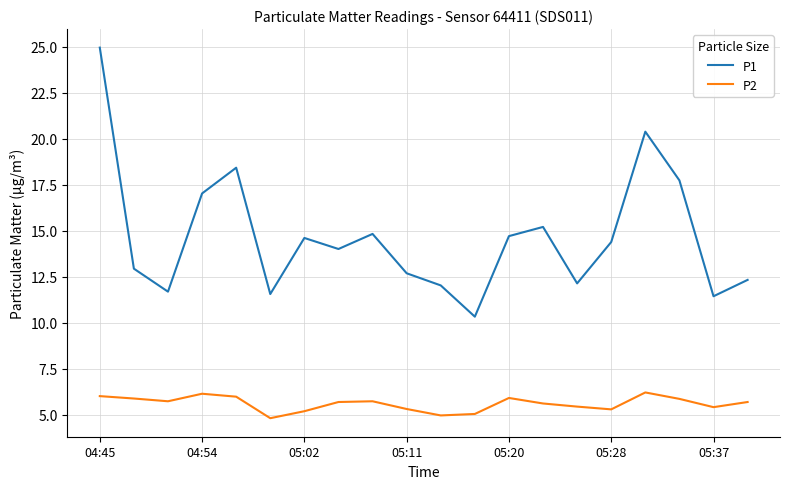

True or false: P1 and P2 intersect in this chart.

False